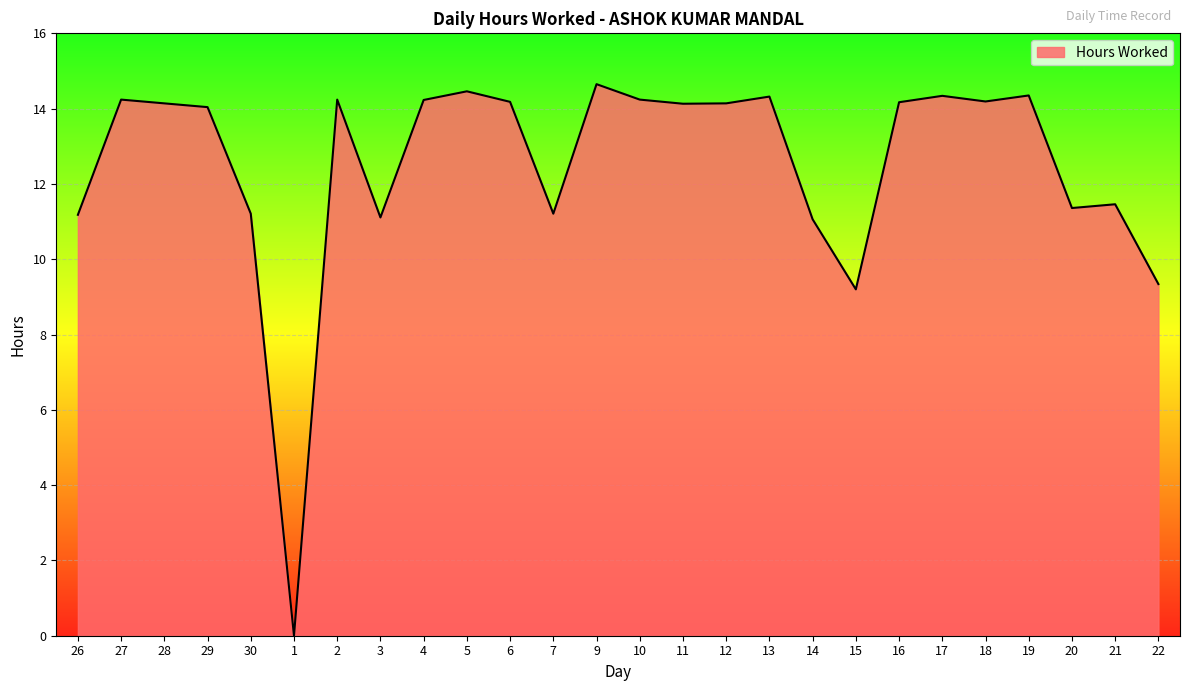

What position from the left is 22?

26